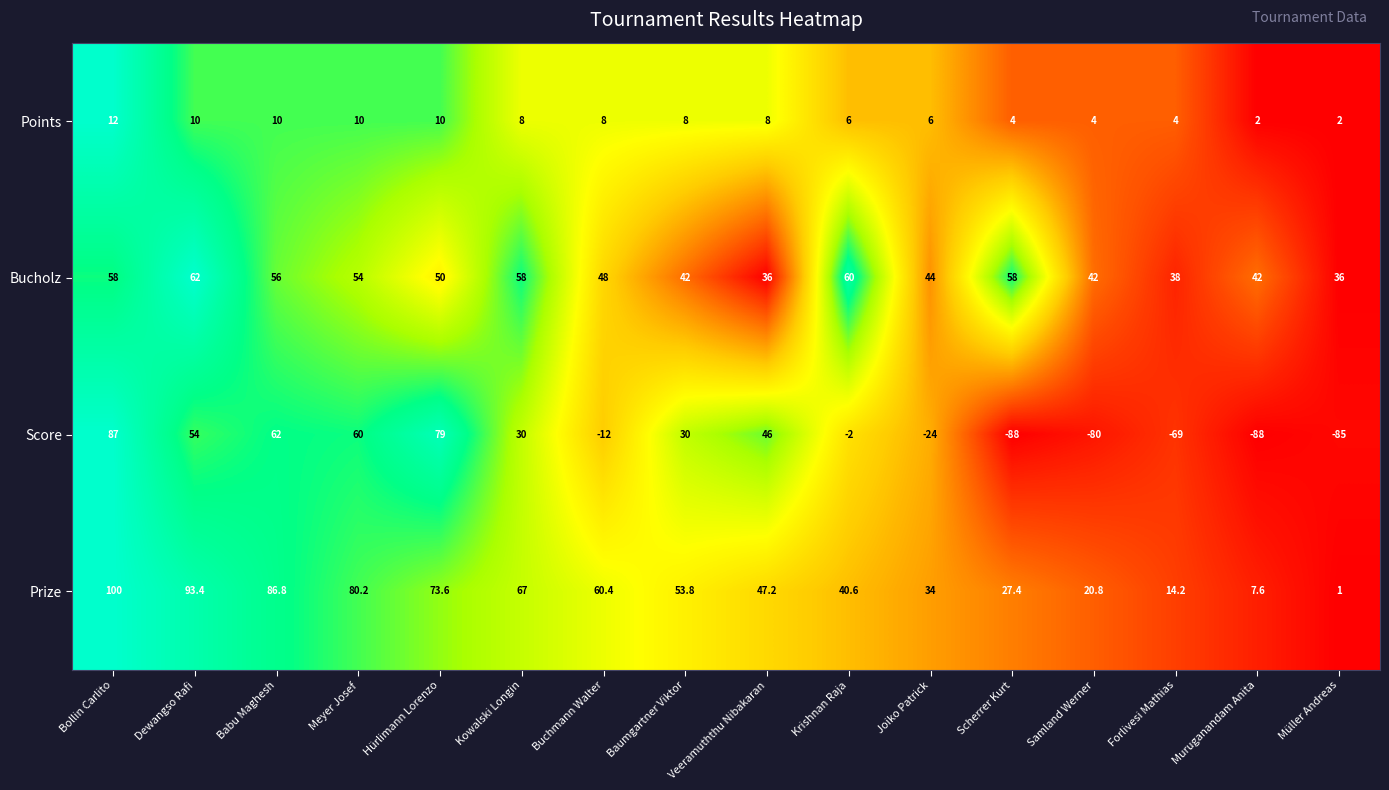

Which category has the highest value across all series?

Bollin Carlito